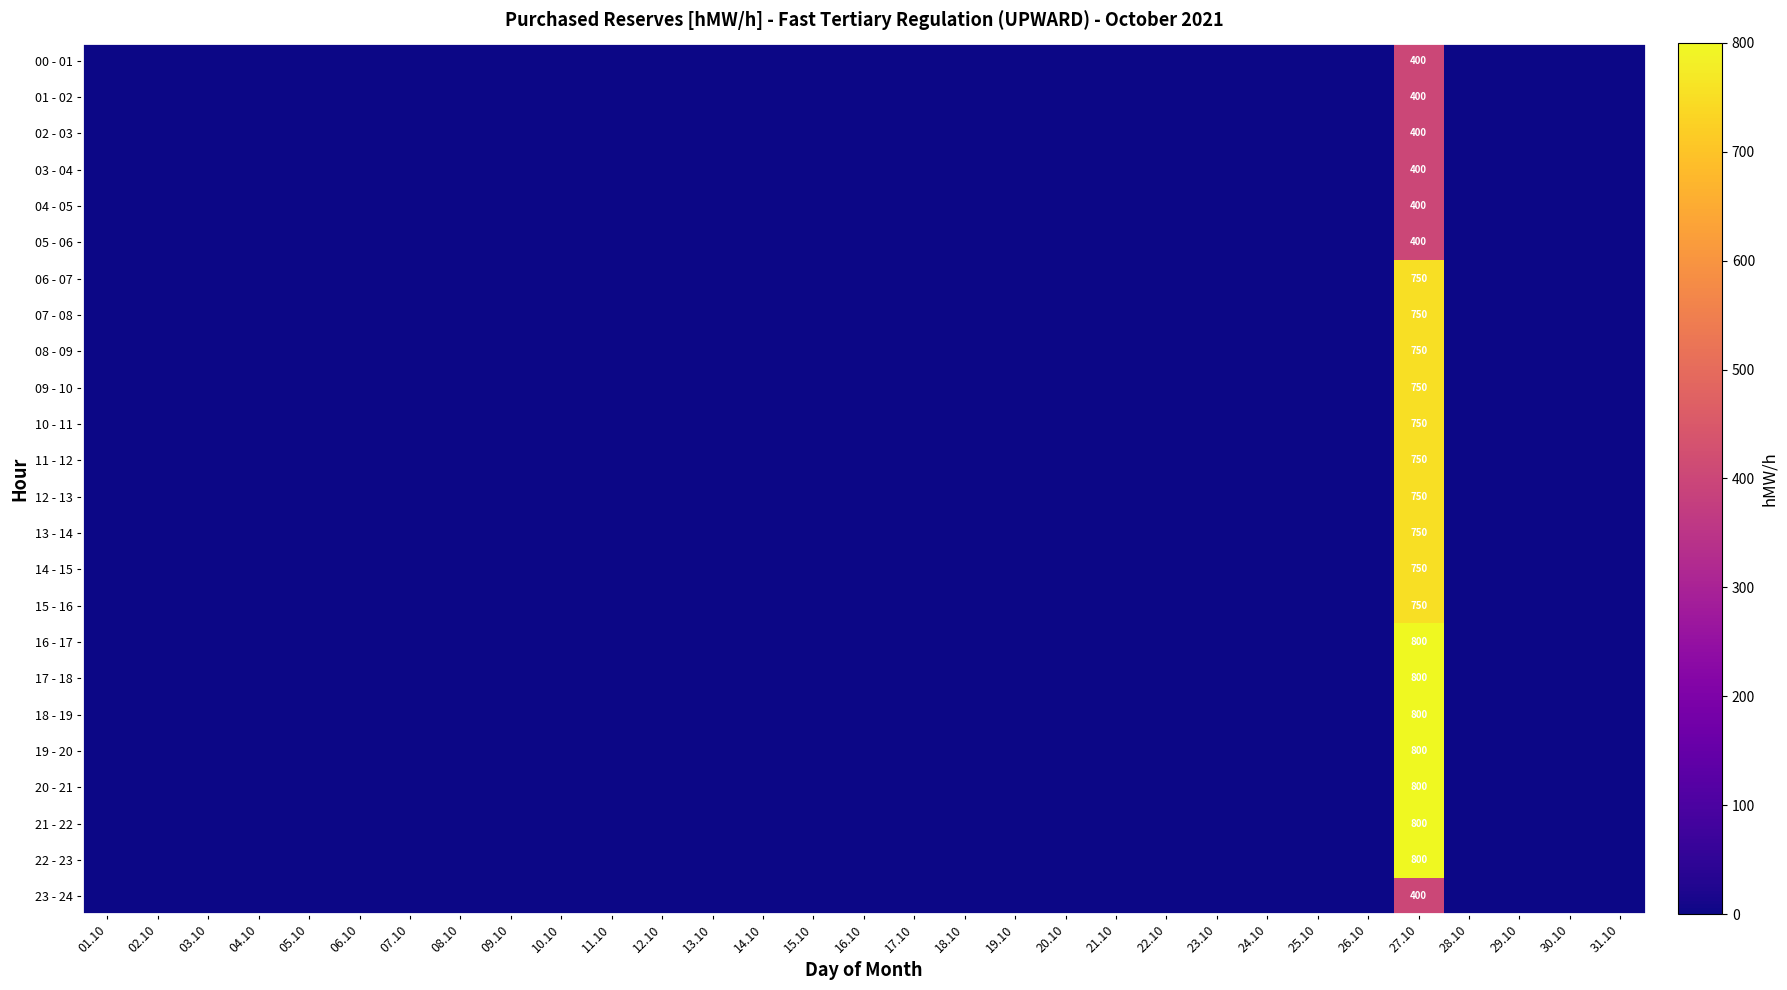

What is the total value across all series at 27.10?

15900